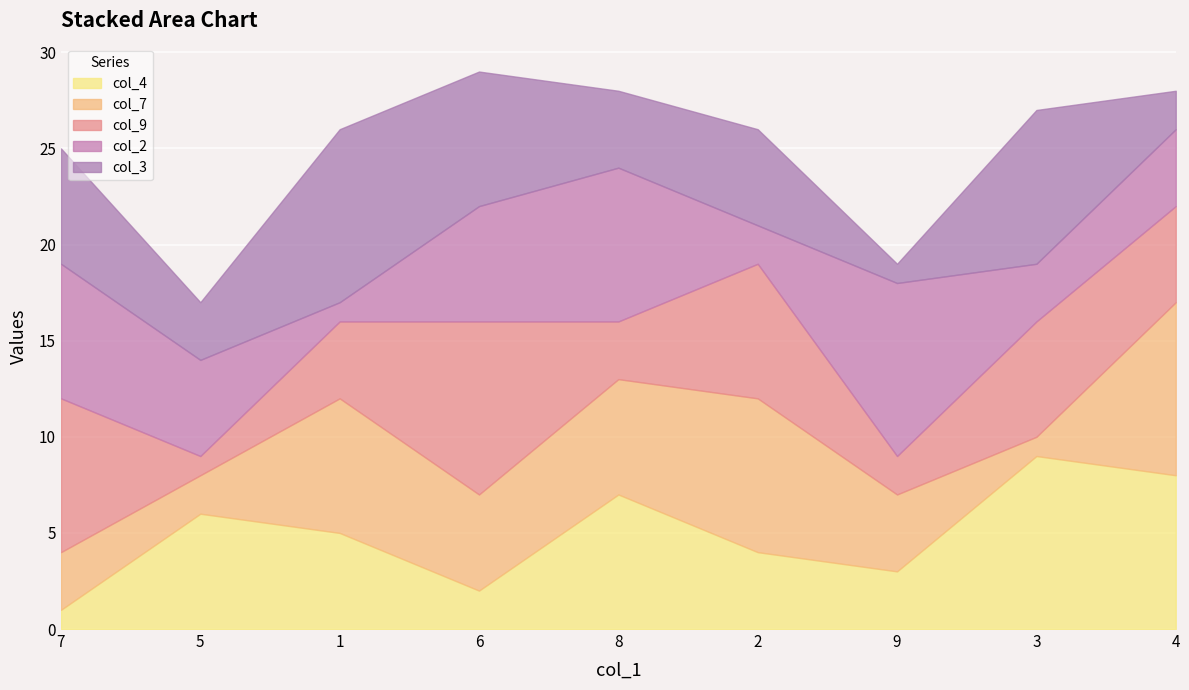

The col_4 series shows 4 at 2. True or false?

True